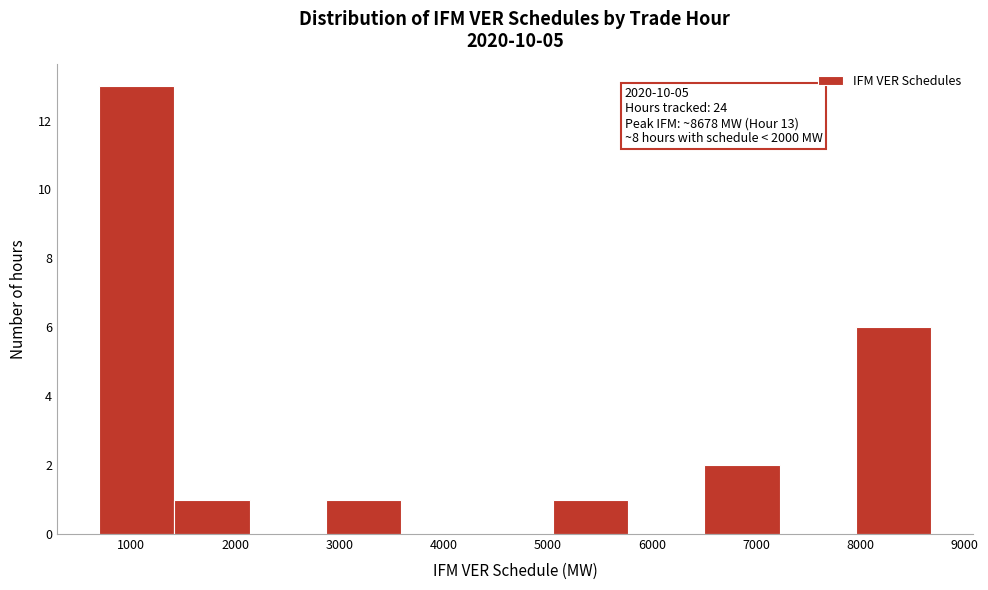

Which range on the x-axis has the tallest bar?

700 to 1400